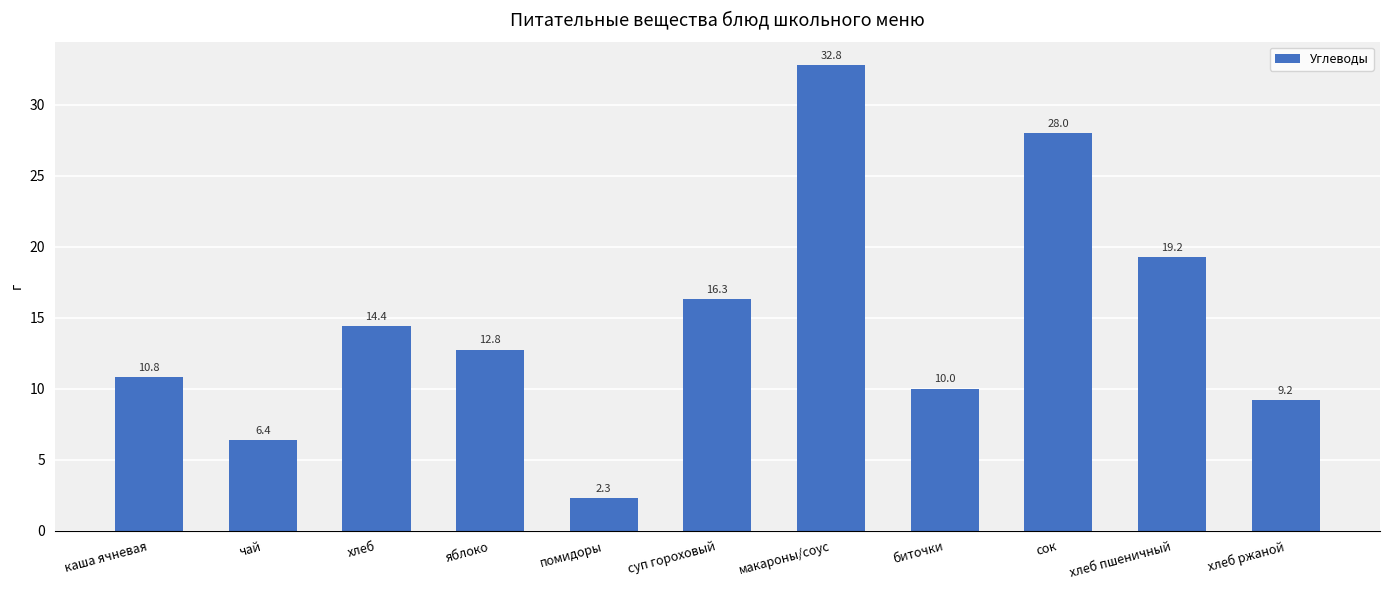

Reading left to right, list all the values displayed in this chart.

10.8	6.4	14.4	12.8	2.3	16.3	32.8	10.0	28.0	19.2	9.2